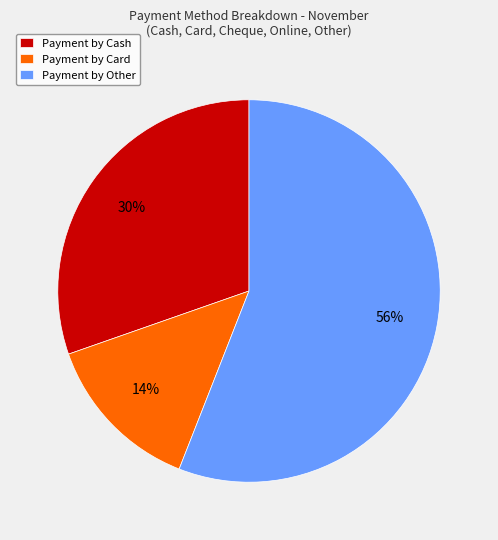

Rank the categories by value from lowest to highest.

Payment by Card, Payment by Cash, Payment by Other